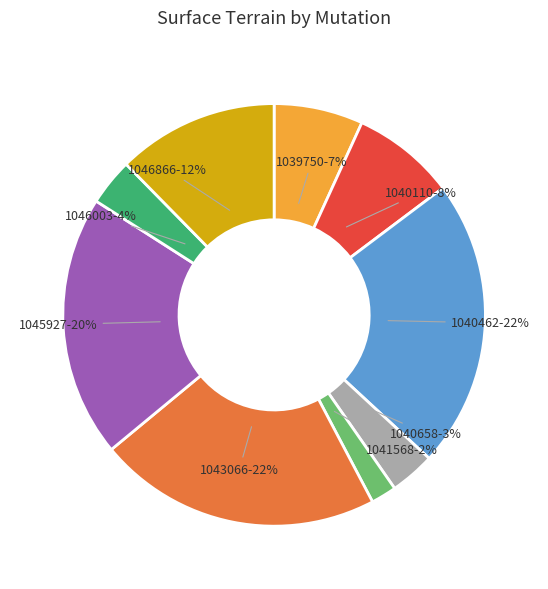

Which has a higher value, 1040658 or 1039750?

1039750